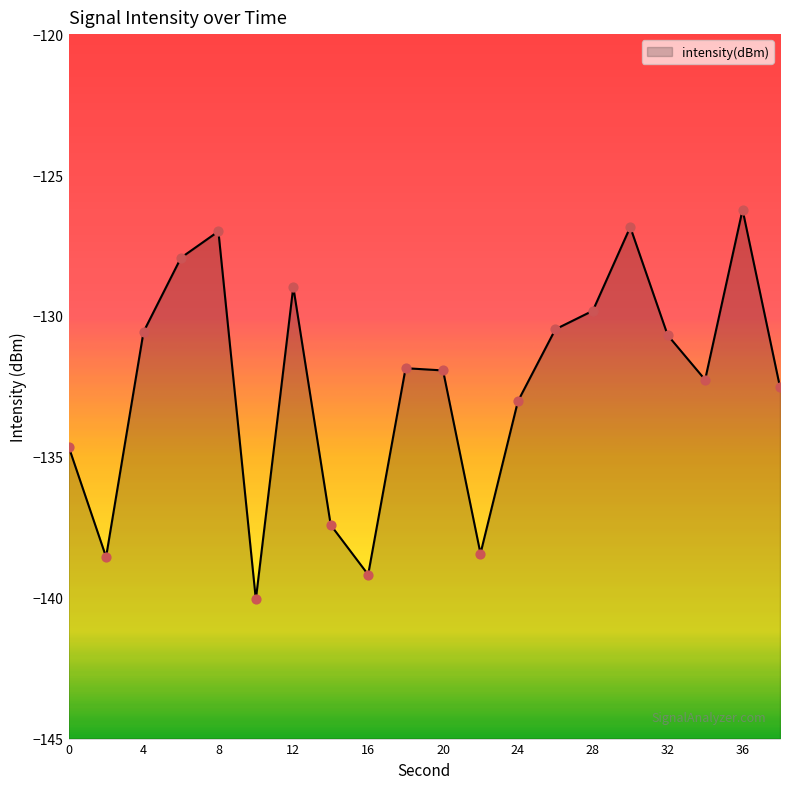

Which has a higher value, 8 or 12?

8